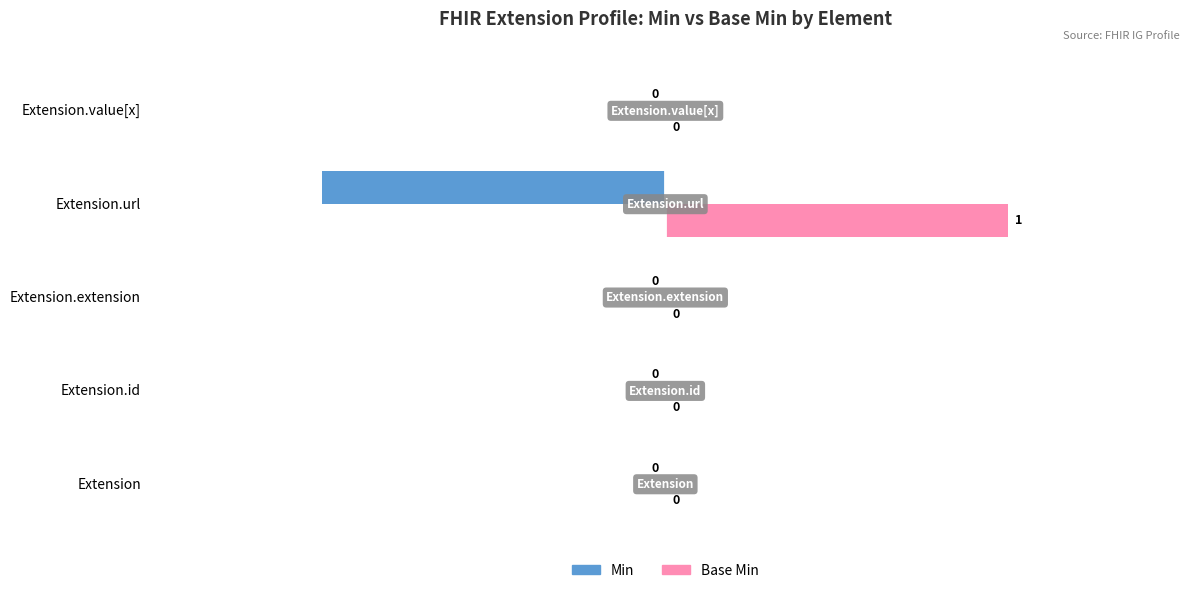

Which series has the largest total across all categories?

Base Min